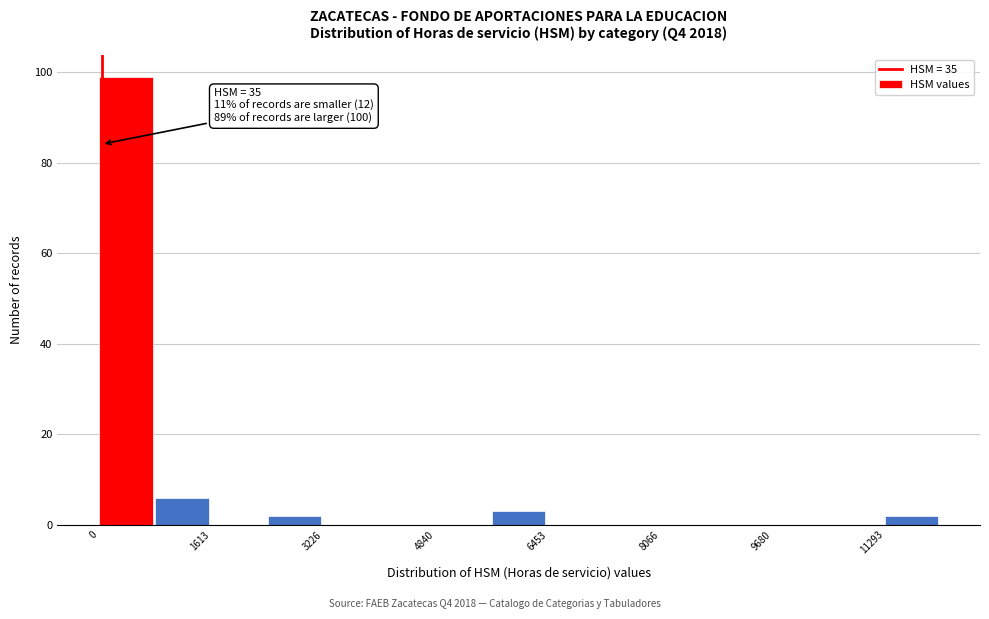

Which range on the x-axis has the tallest bar?

0 to 800